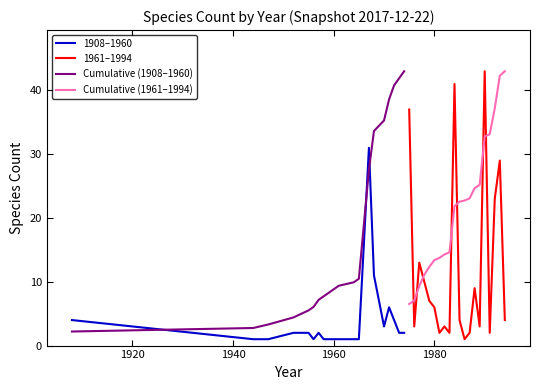

What are all the series names shown in the legend?

1908–1960, 1961–1994, Cumulative (1908–1960), Cumulative (1961–1994)